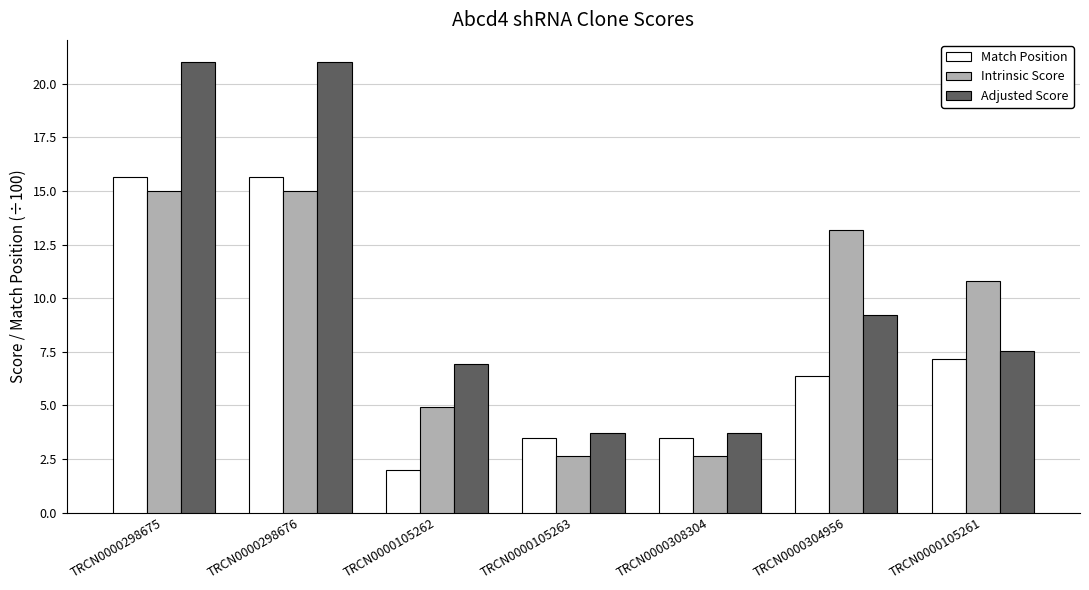

Is the value of Match Position at TRCN0000298676 greater than the value of Adjusted Score at TRCN0000308304?

Yes